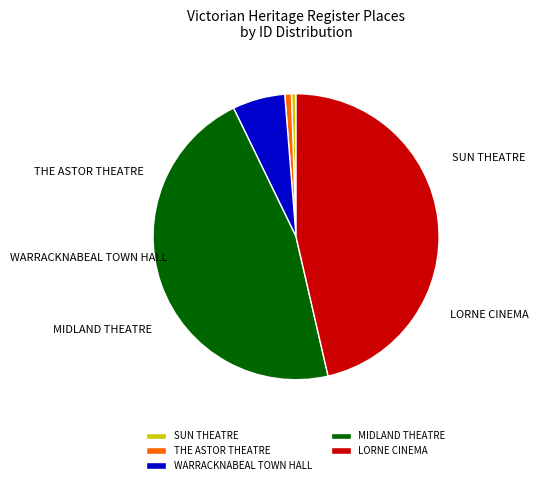

Does THE ASTOR THEATRE represent more than half of the total?

No